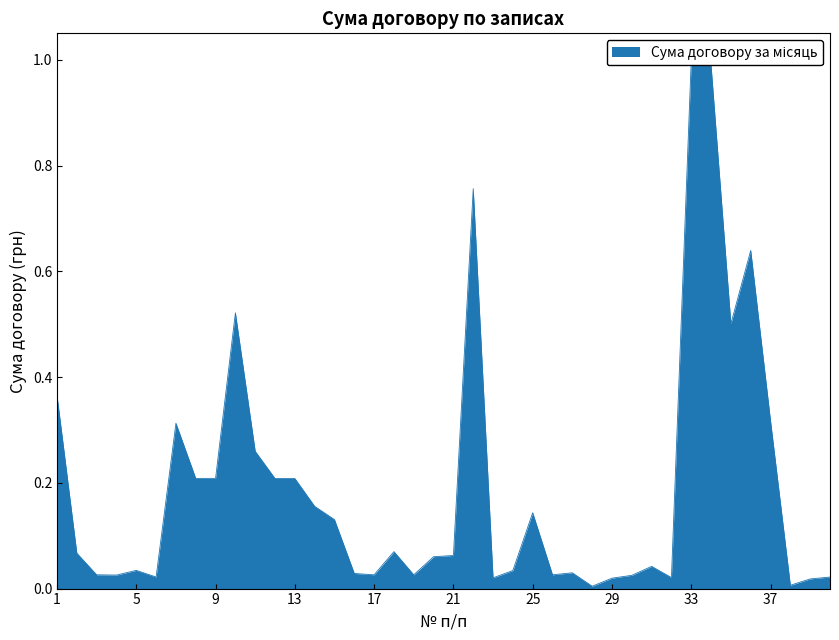

True or false: the data shows 0.1 at 8.

False